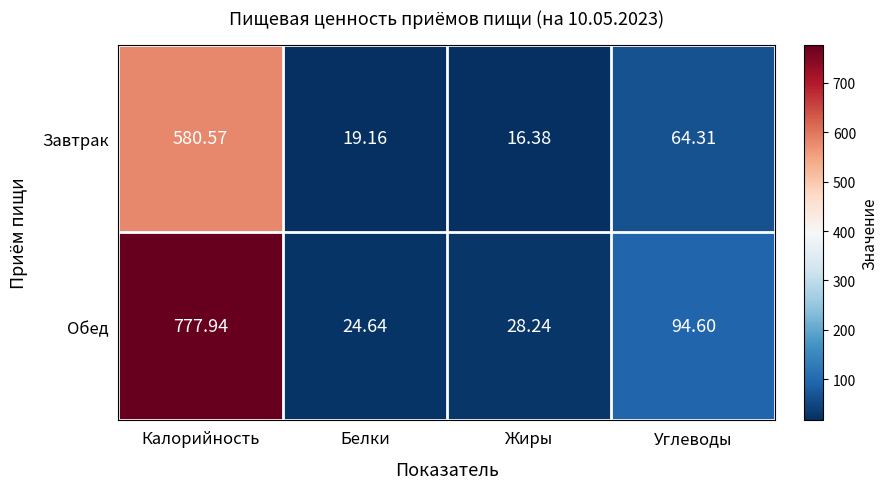

List the series in order of their peak value, highest first.

Обед, Завтрак